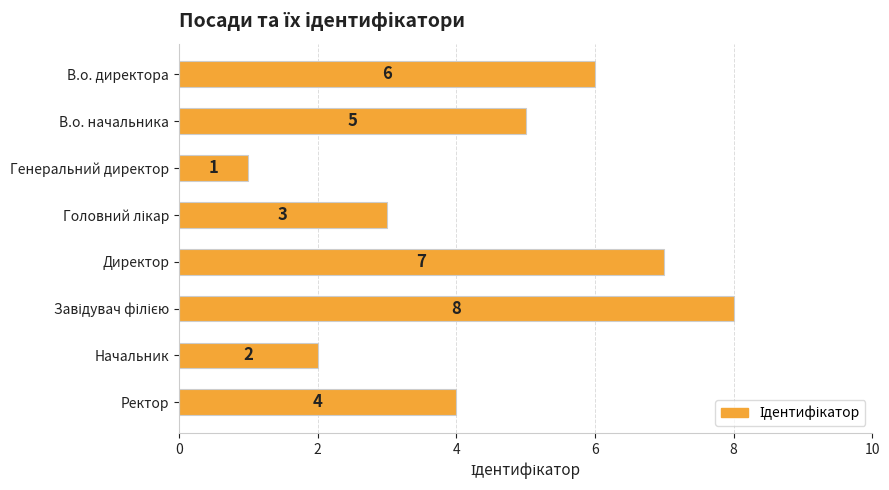

Which label corresponds to the smallest value in the chart?

Генеральний директор